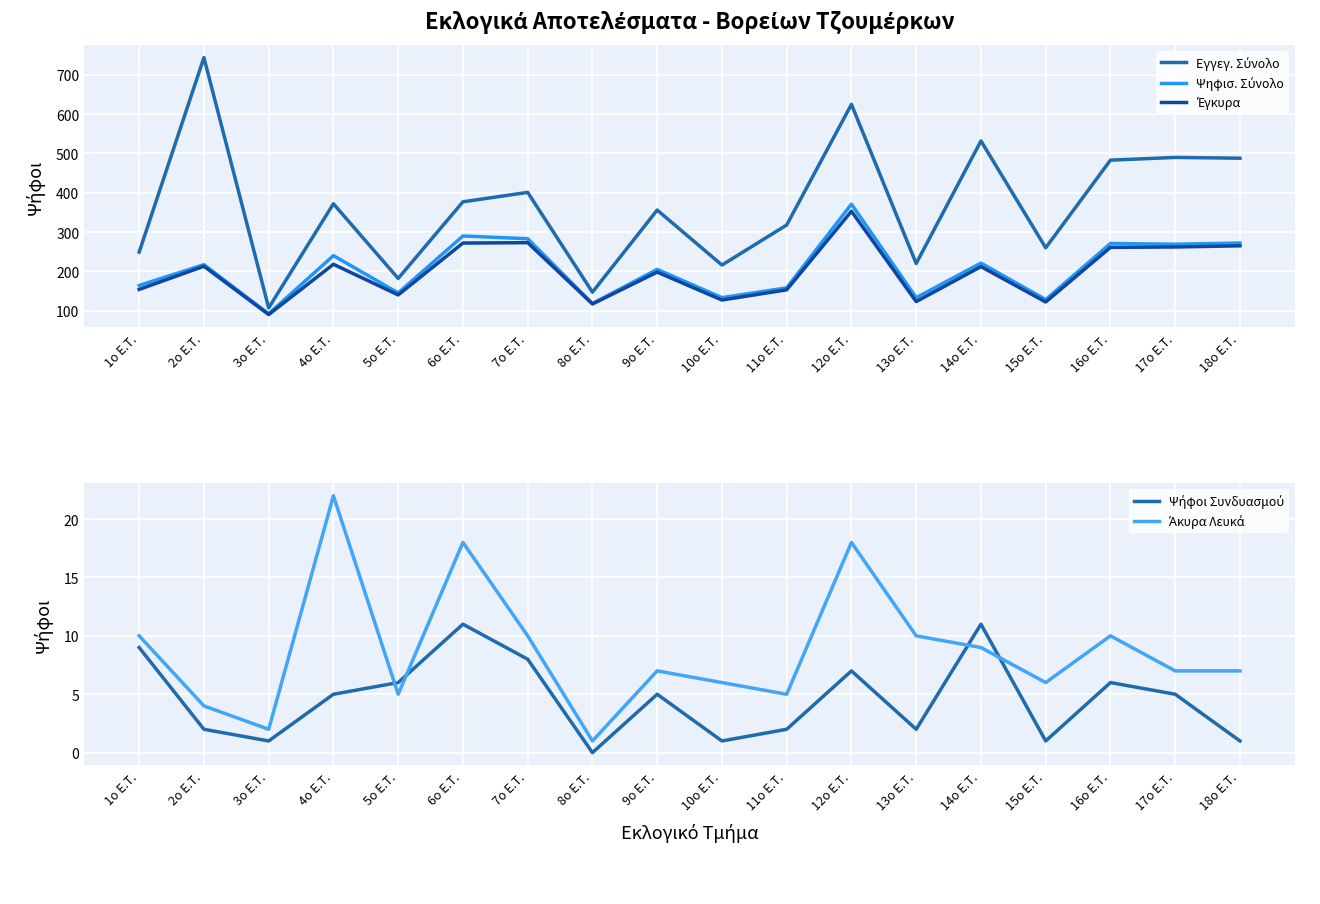

Between 18o E.T. and 12o E.T., which is larger?

12o E.T.